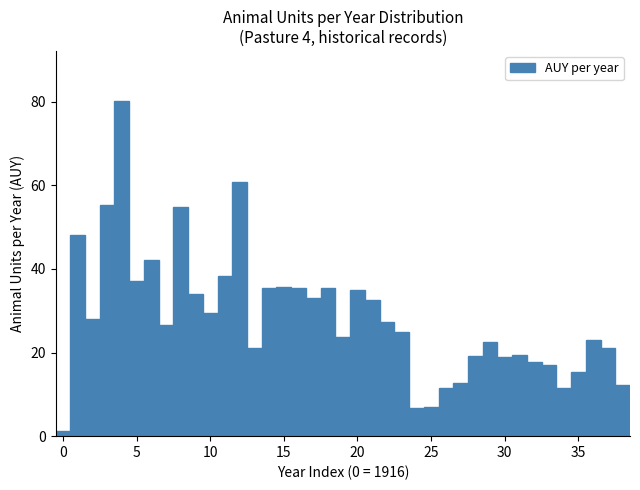

Around what value on the x-axis is the tallest bar? Give the approximate position of its centre, as read against the axis.

4.0